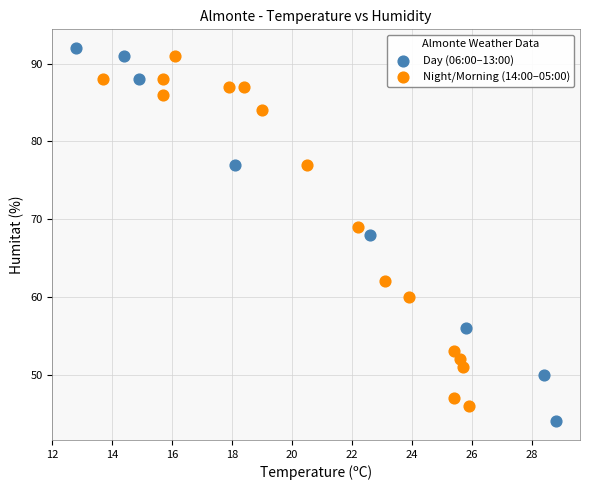

What are all the series names shown in the legend?

Day (06:00–13:00), Night/Morning (14:00–05:00)